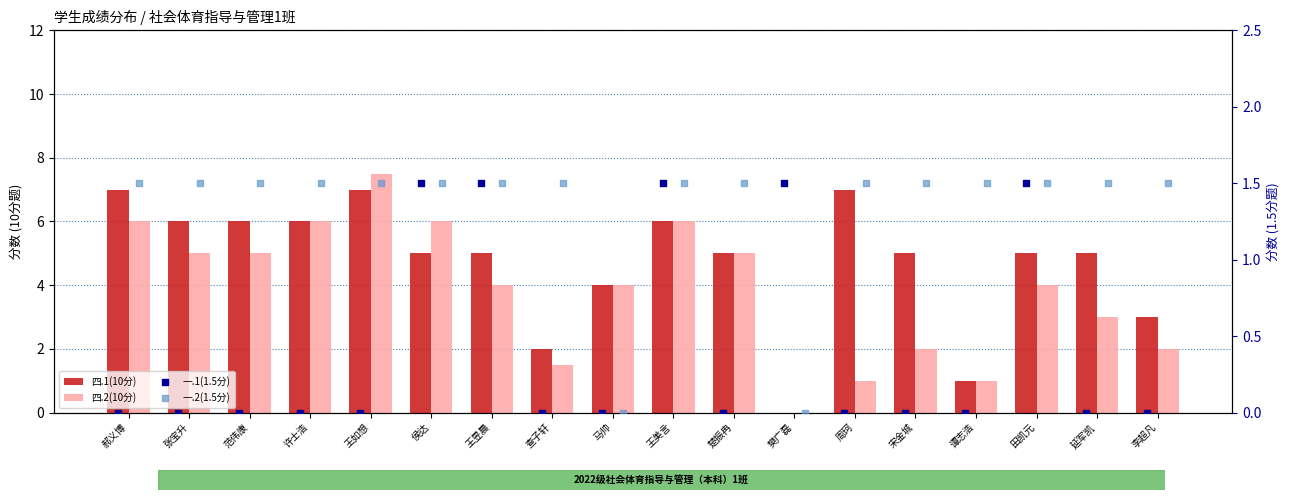

At which category is the sum across all series the highest?

王如想